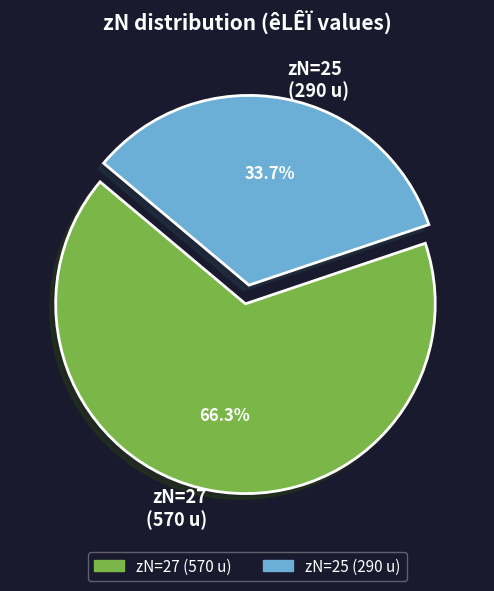

What is the largest slice in the pie chart?

zN=27 (570 u)